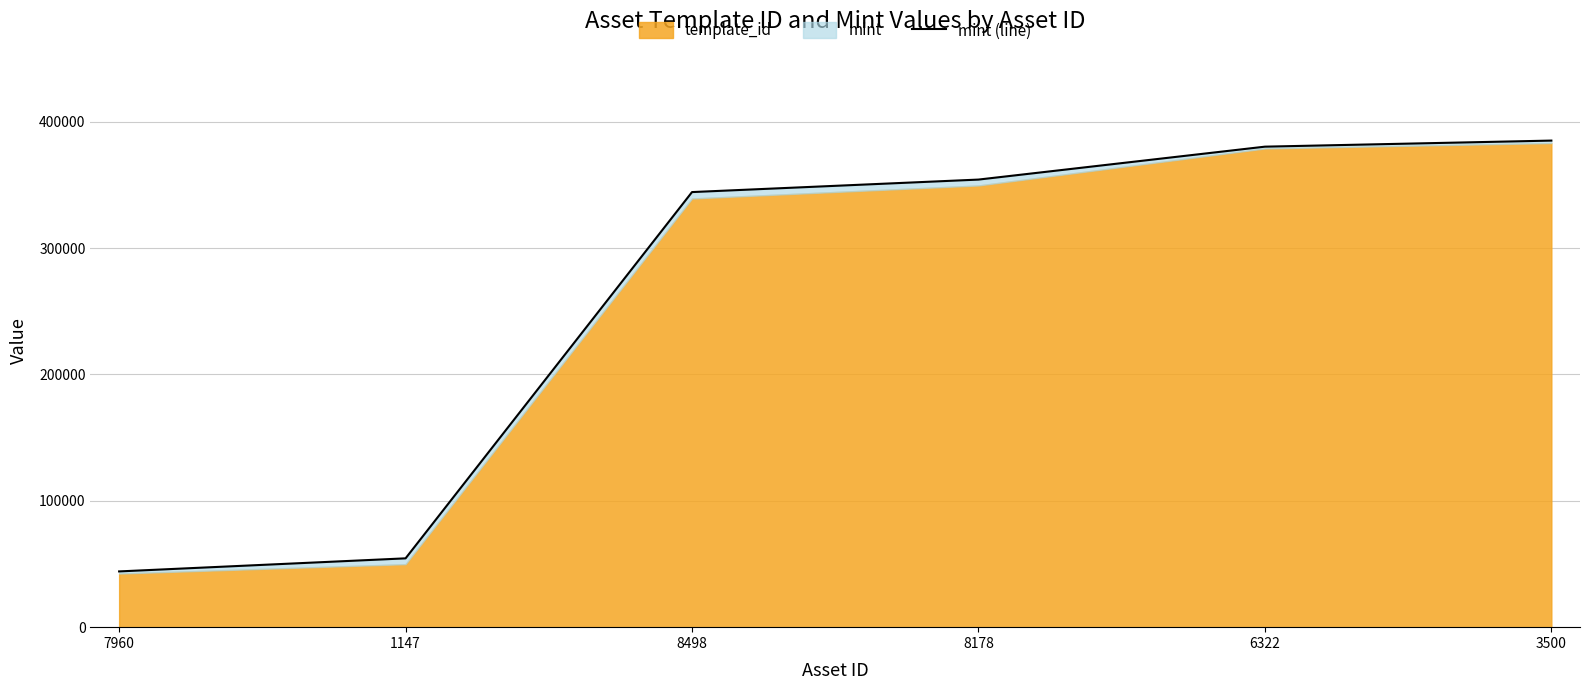

True or false: the data has more than 0 interior local peaks.

False